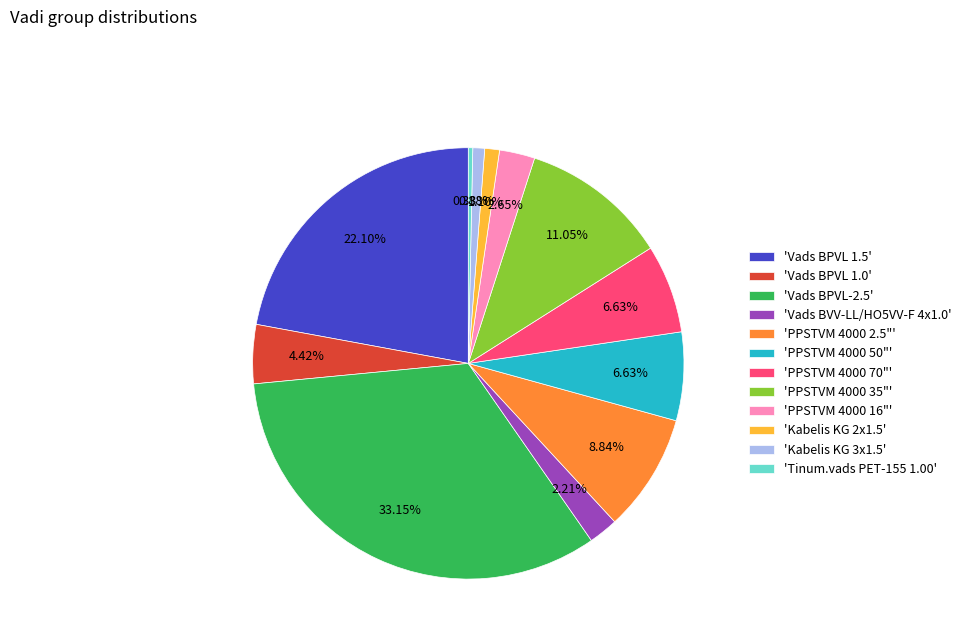

Is the sum of 'PPSTVM 4000 70"' and 'PPSTVM 4000 2.5"' greater than half?

No